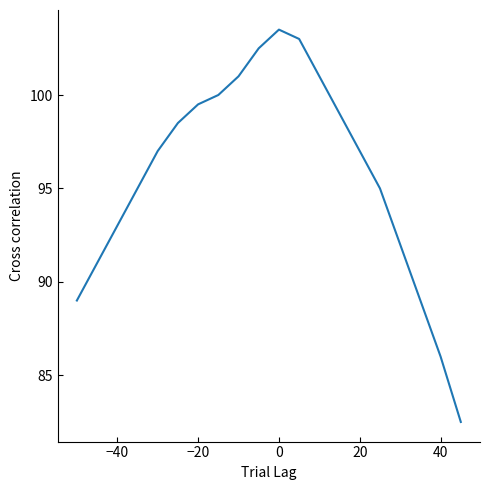

Does the chart display data point markers on the line(s)?

No